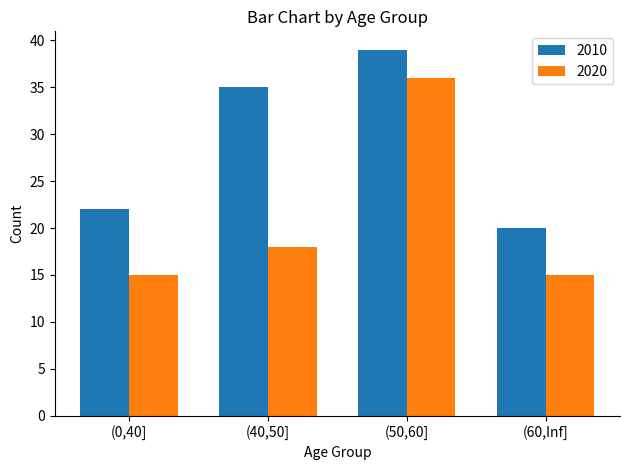

Count the number of categories in the chart.

4